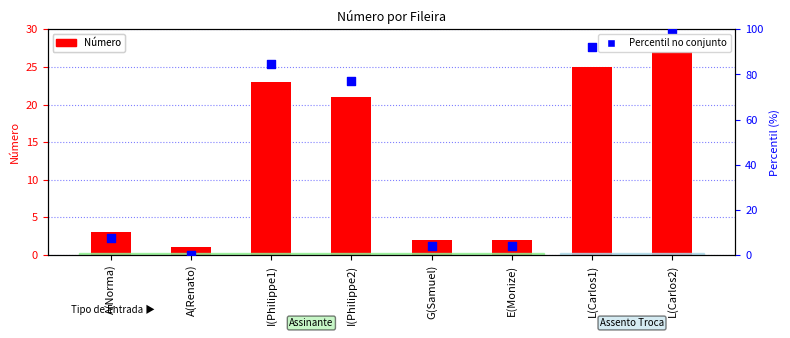

At which category is the sum across all series the highest?

L(Carlos2)